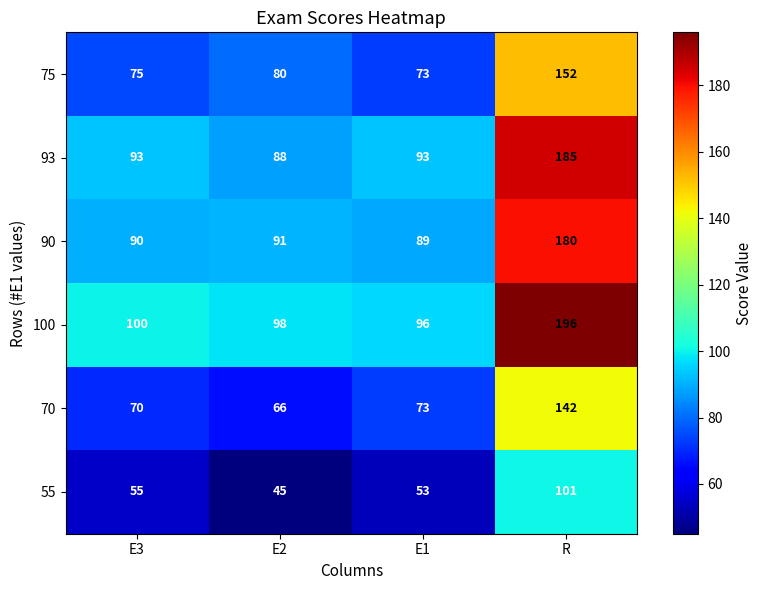

How many categories are shown in the chart?

4